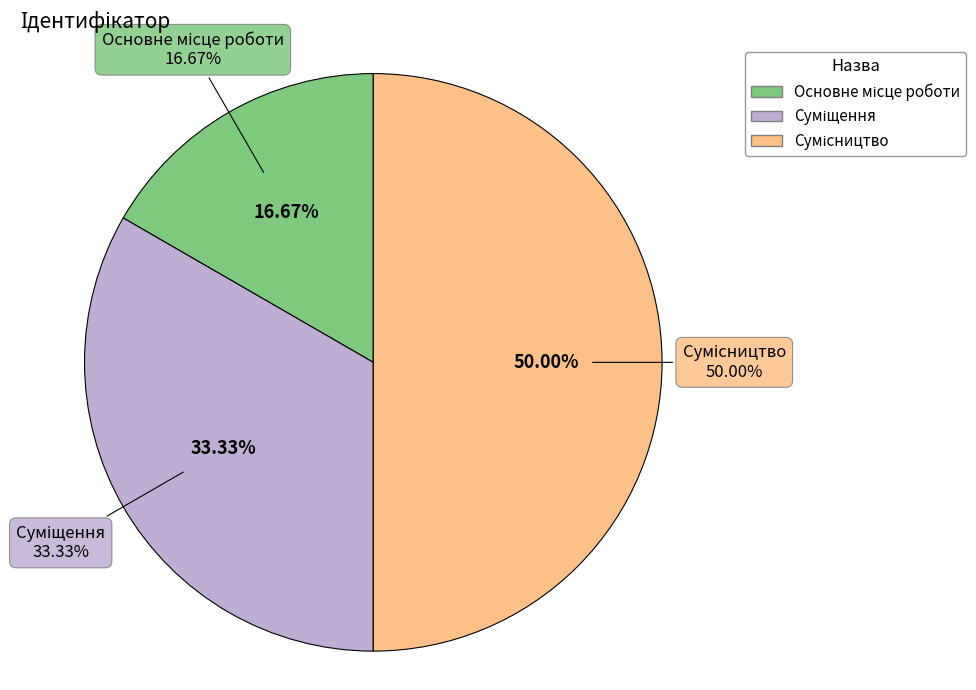

Is it true that Суміщення is 33% of the pie?

True